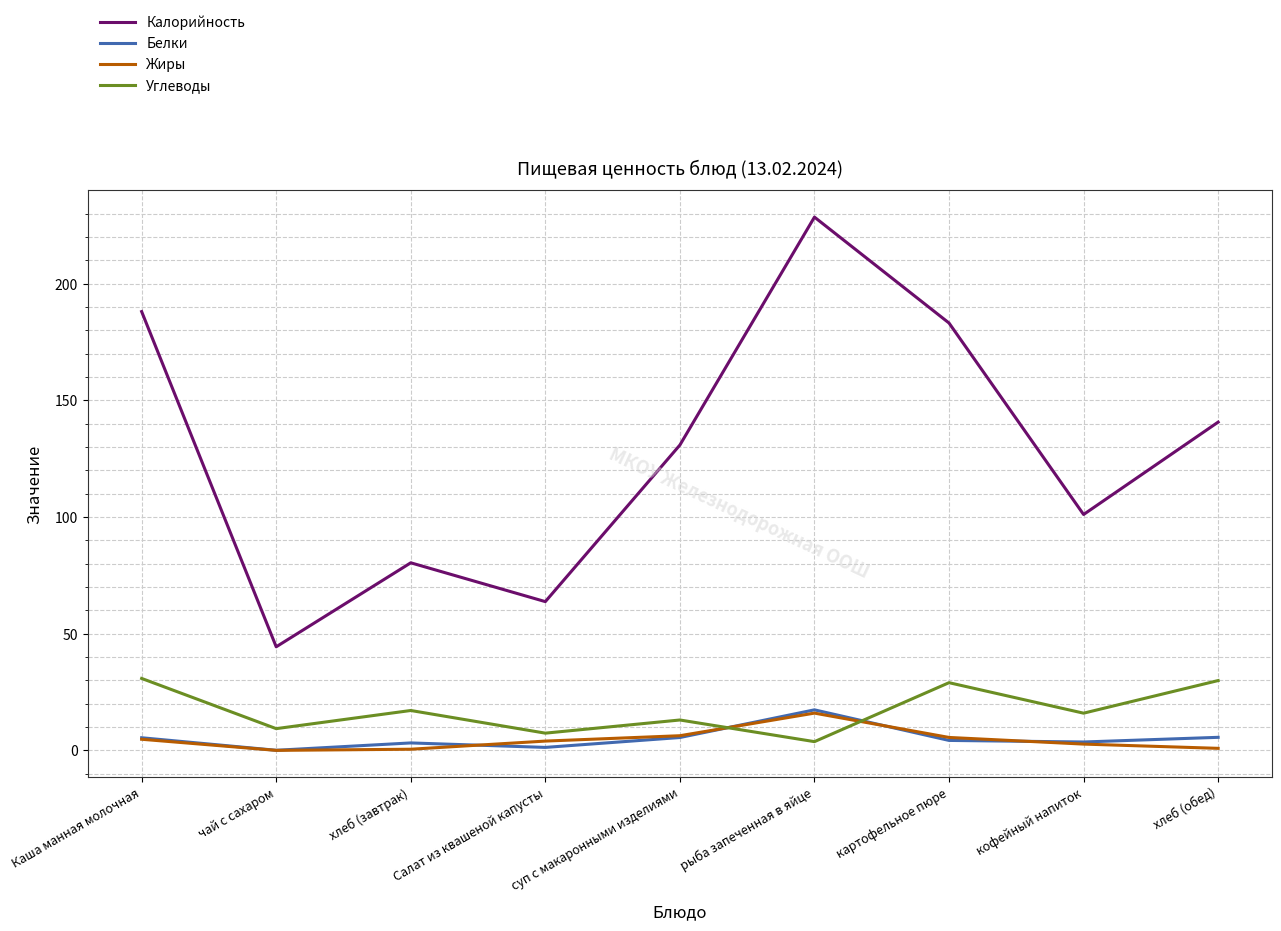

What are all the series names shown in the legend?

Калорийность, Белки, Жиры, Углеводы